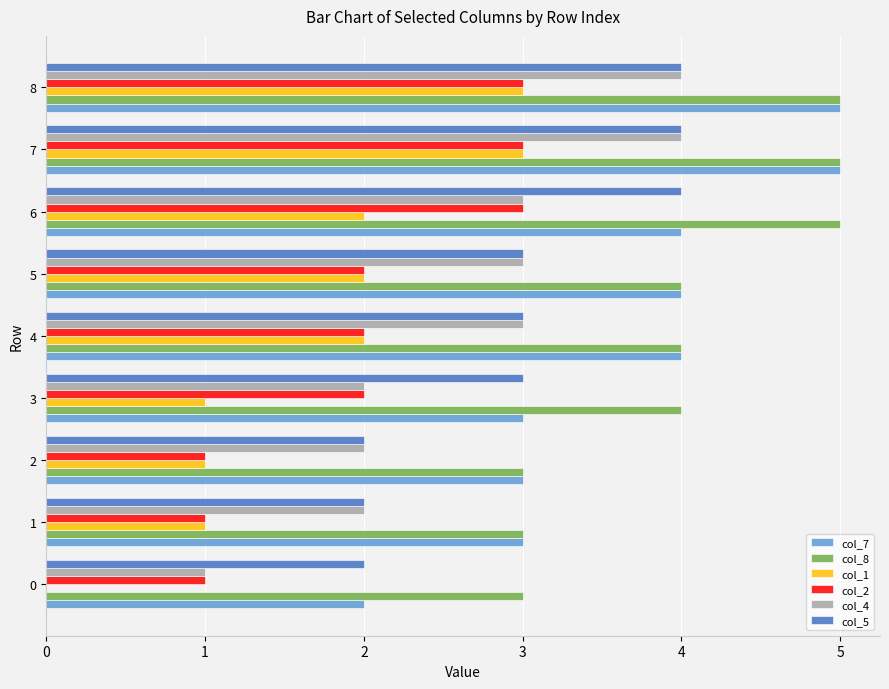

What is the highest value of the col_7 series?

5